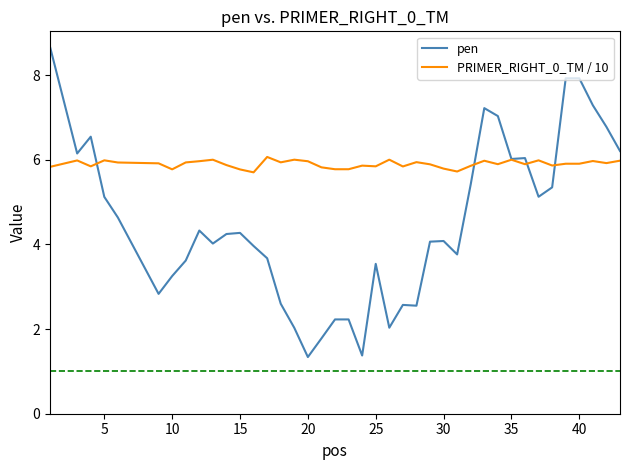

What is the smallest value displayed?

1.3